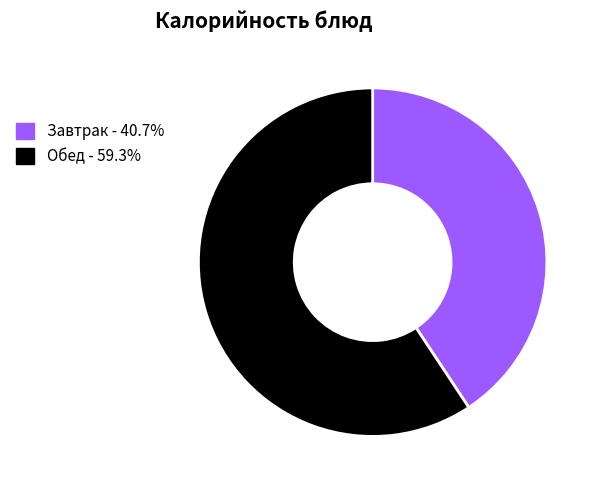

Do Обед - 59.3% and Завтрак - 40.7% together represent more than half of the pie?

Yes